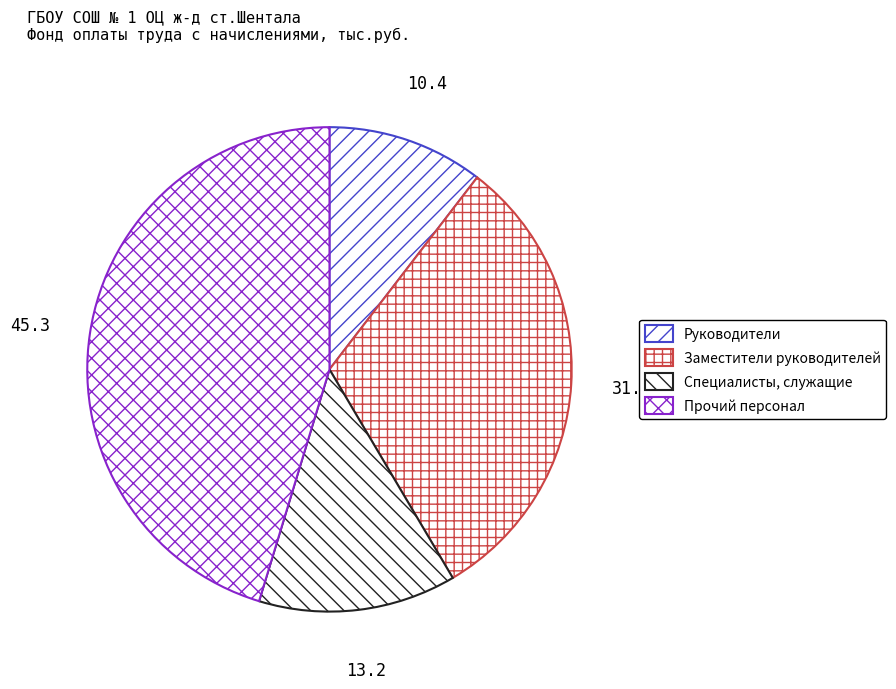

Is it true that Прочий персонал is 53% of the pie?

False